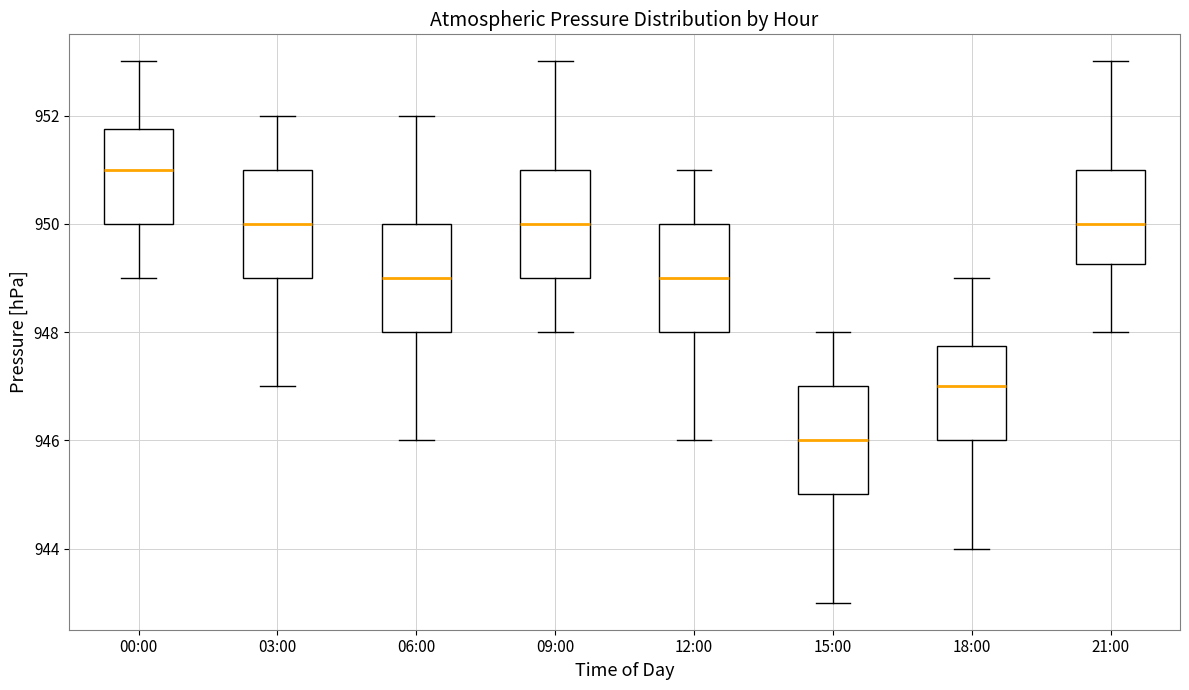

Where does the lower whisker of the box for 06:00 end on the y-axis? The values are not printed on the chart, so give them approximately, as read against the axis.

946.0